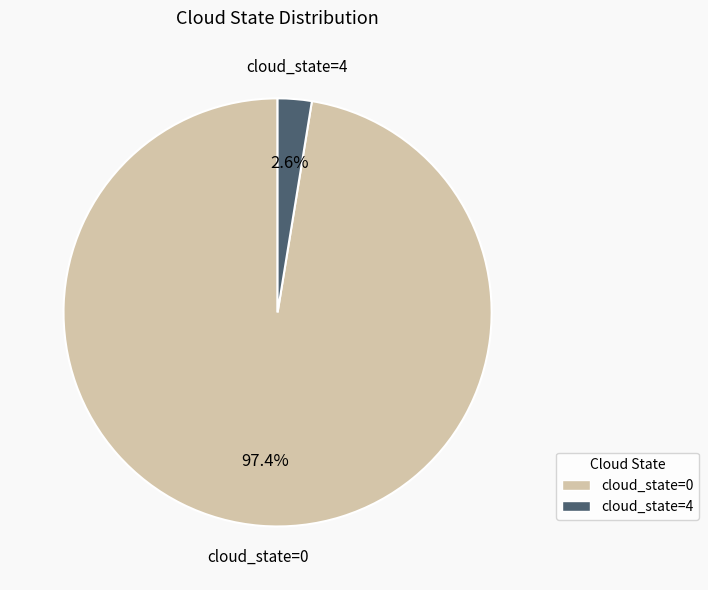

Which has a higher value, cloud_state=4 or cloud_state=0?

cloud_state=0